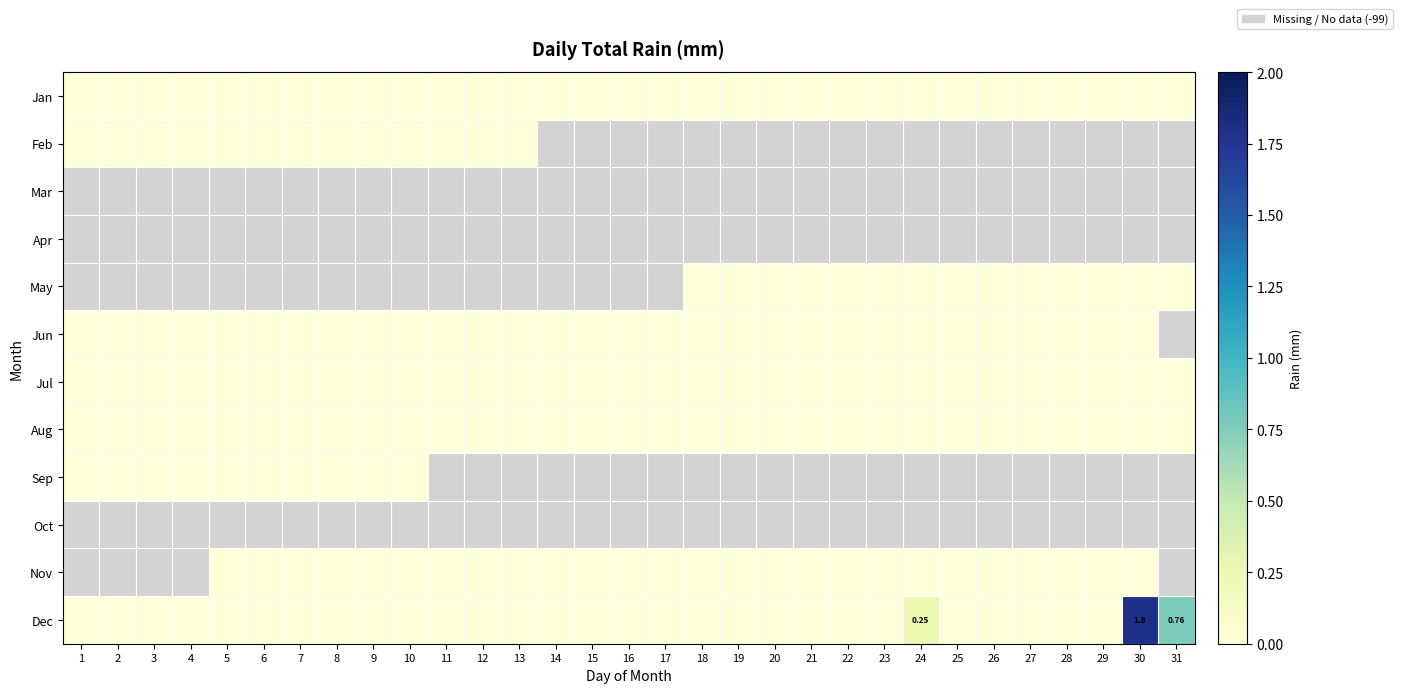

Between 27 and 24, which is larger?

27